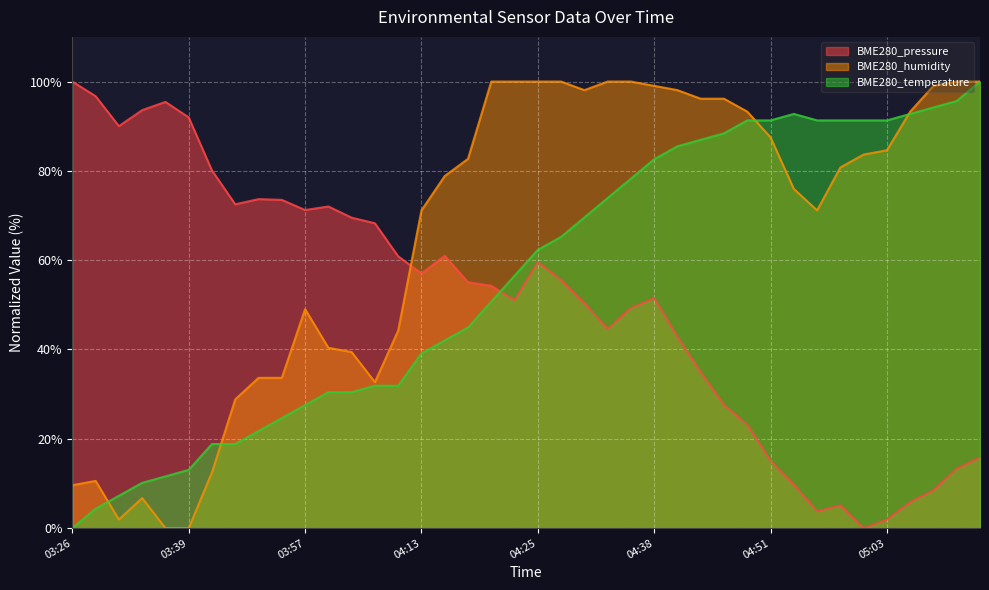

Which series has the largest total across all categories?

BME280_humidity